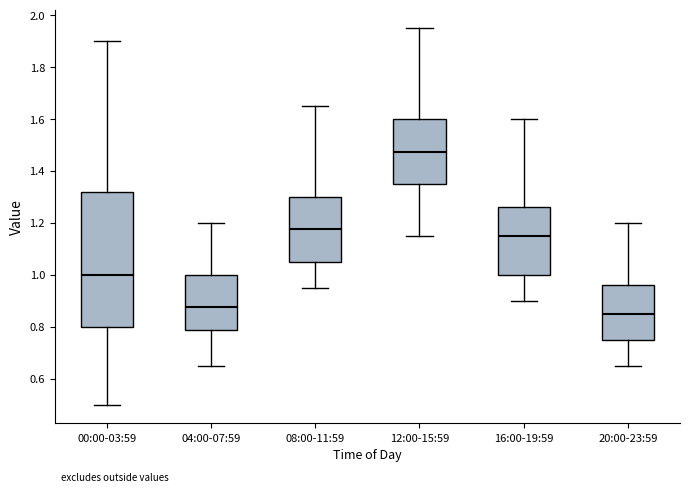

Which box is the tallest, from its lower edge to its upper edge?

00:00-03:59